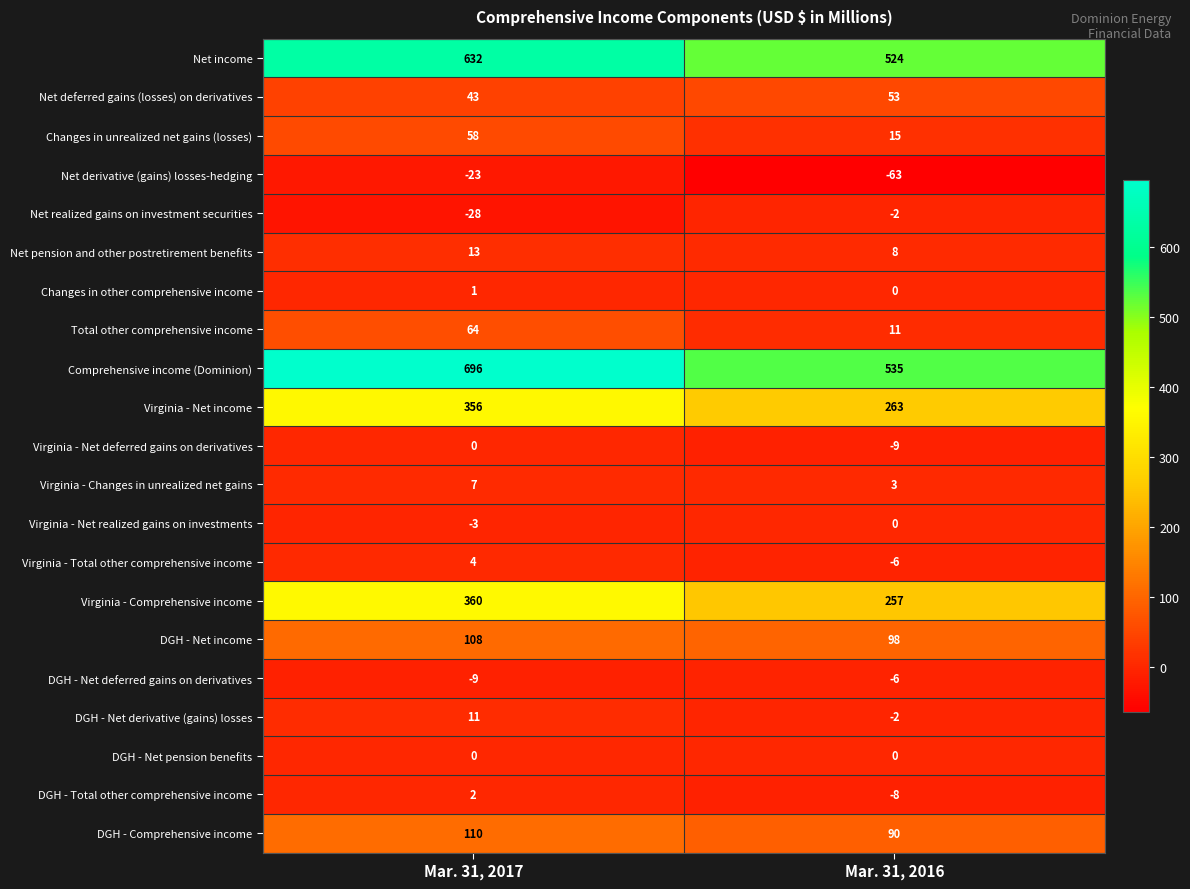

Read the Virginia - Total other comprehensive income value at Mar. 31, 2017.

4